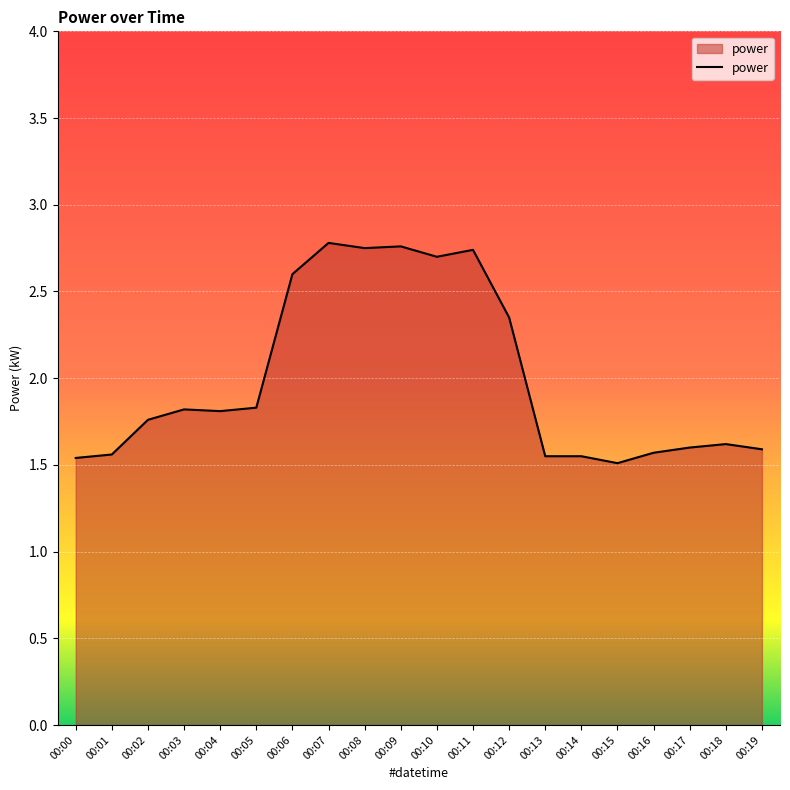

What is the change in value from 00:11 to 00:18?

-1.1